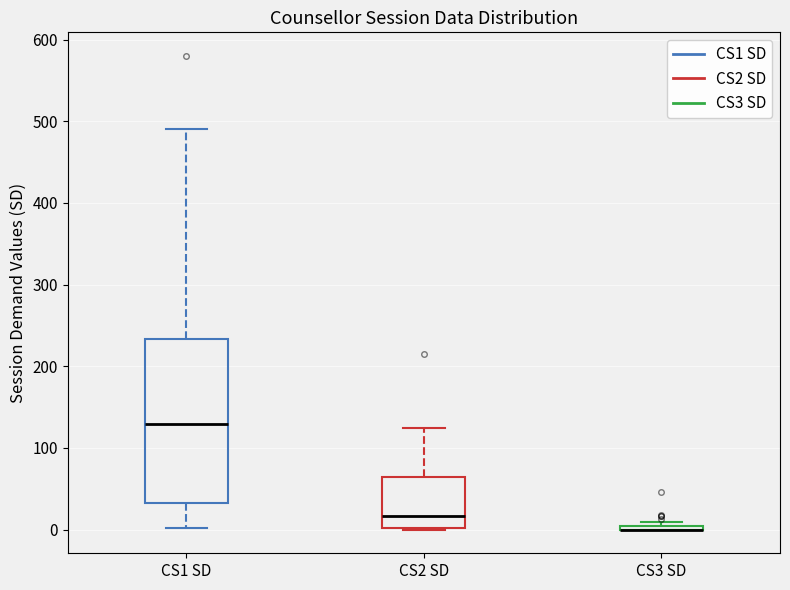

Comparing the boxes themselves (not the whiskers), which one is the tallest?

CS1 SD